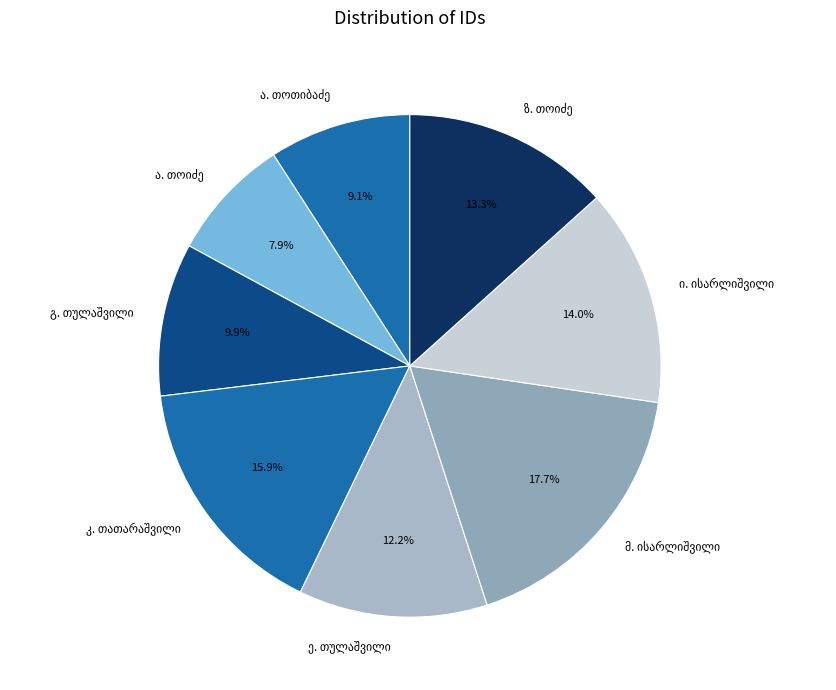

To the nearest percent, what is the average slice percentage?

12%